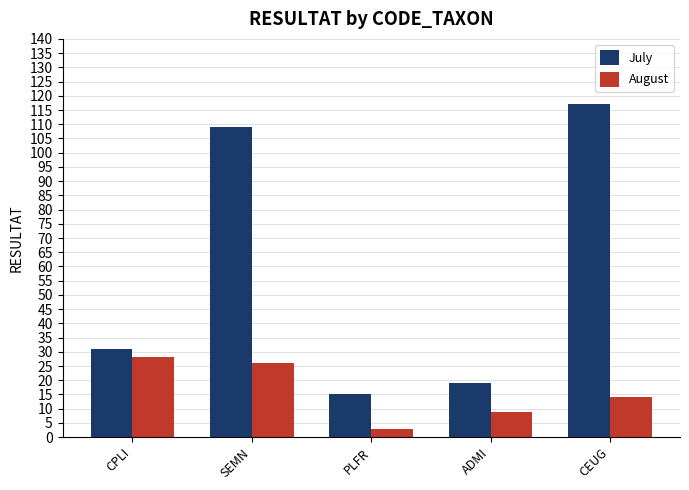

What are all the series names shown in the legend?

July, August